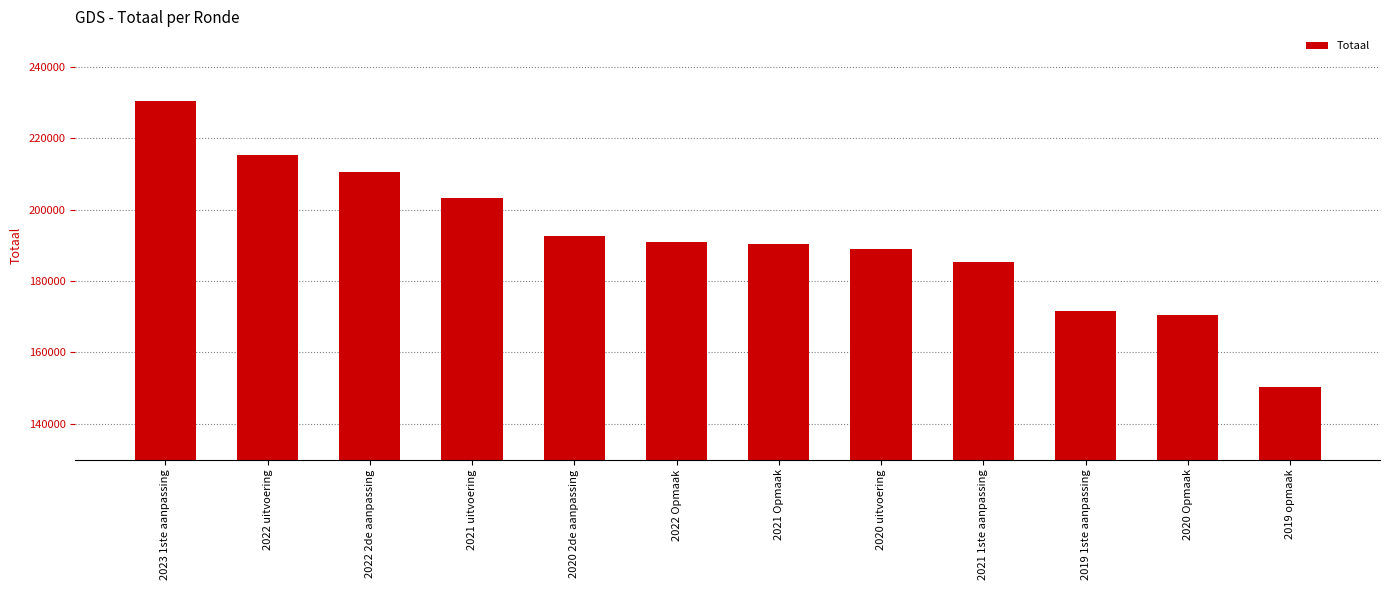

How many bars are there in total?

12